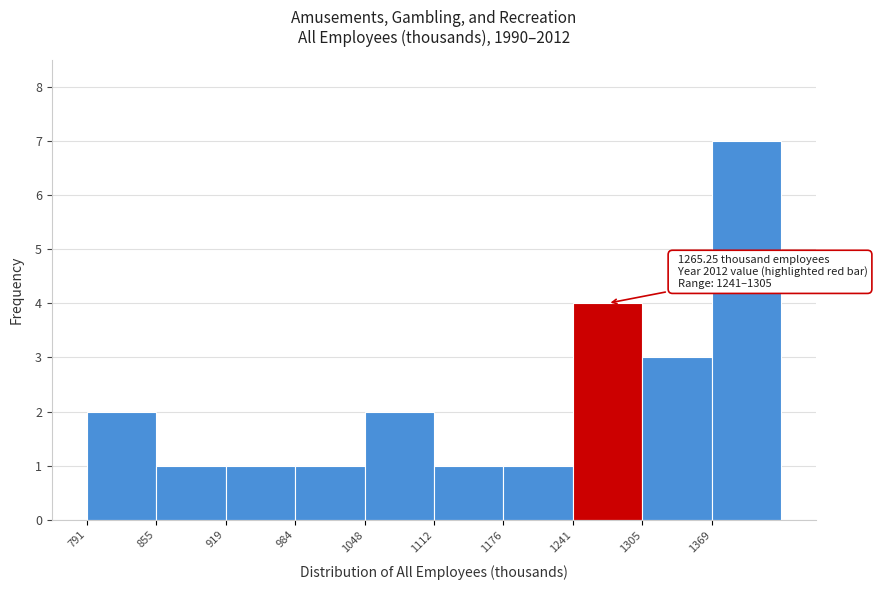

Which range on the x-axis has the tallest bar?

1370 to 1430